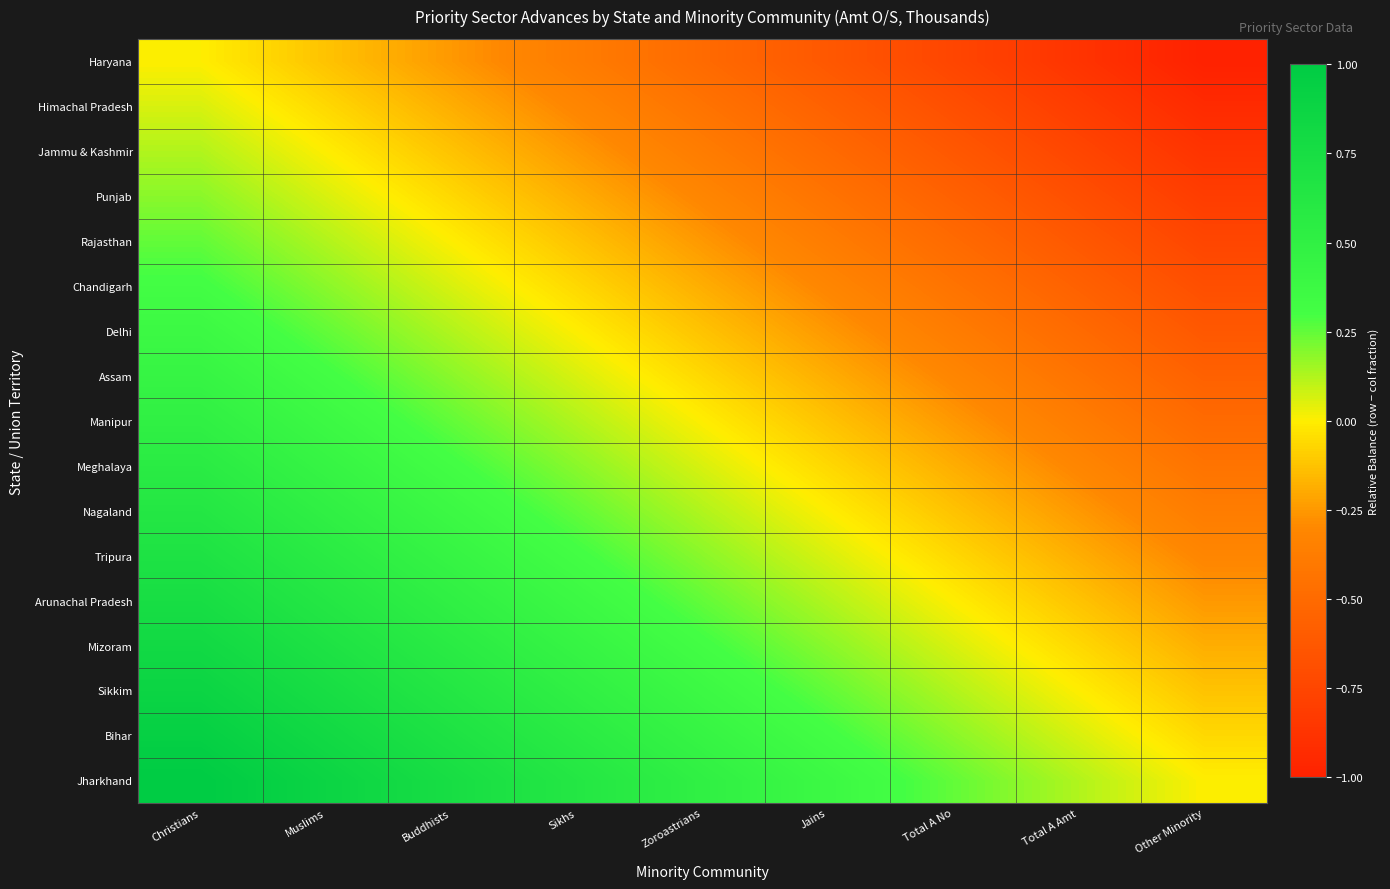

At Christians, list the series in order from largest to smallest.

Jharkhand, Bihar, Sikkim, Mizoram, Arunachal Pradesh, Tripura, Nagaland, Meghalaya, Manipur, Assam, Delhi, Chandigarh, Rajasthan, Punjab, Jammu & Kashmir, Himachal Pradesh, Haryana